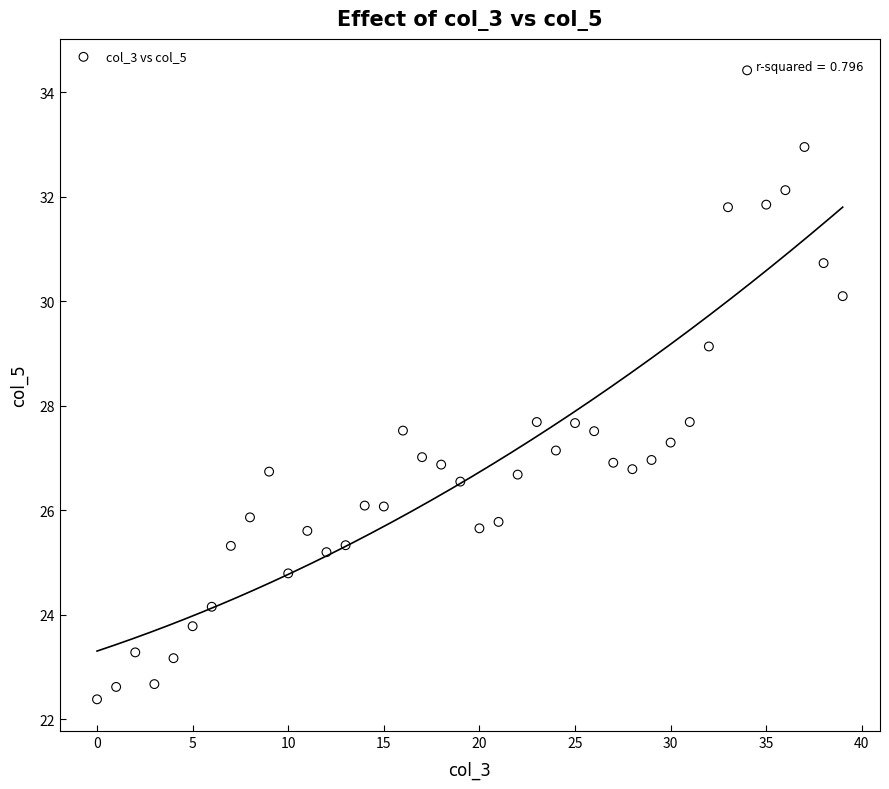

What is the range of Y values (max minus min)?

12.0